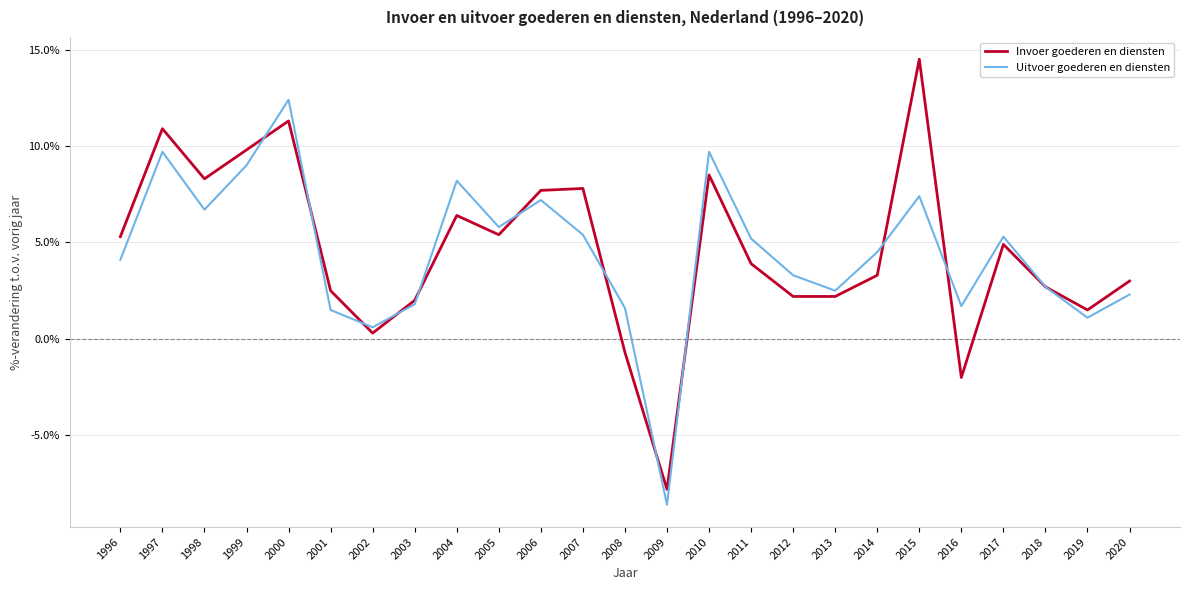

Does the chart have visible grid lines?

Yes